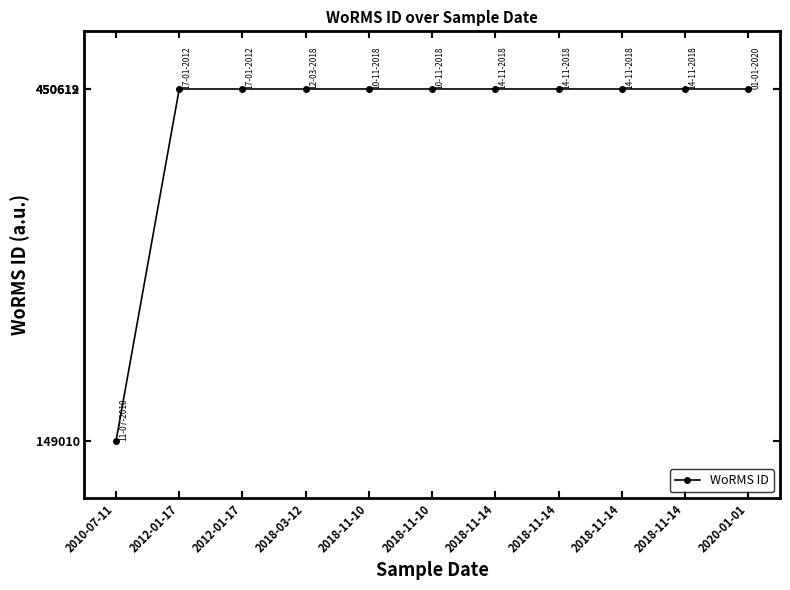

How many series are shown in this chart?

1